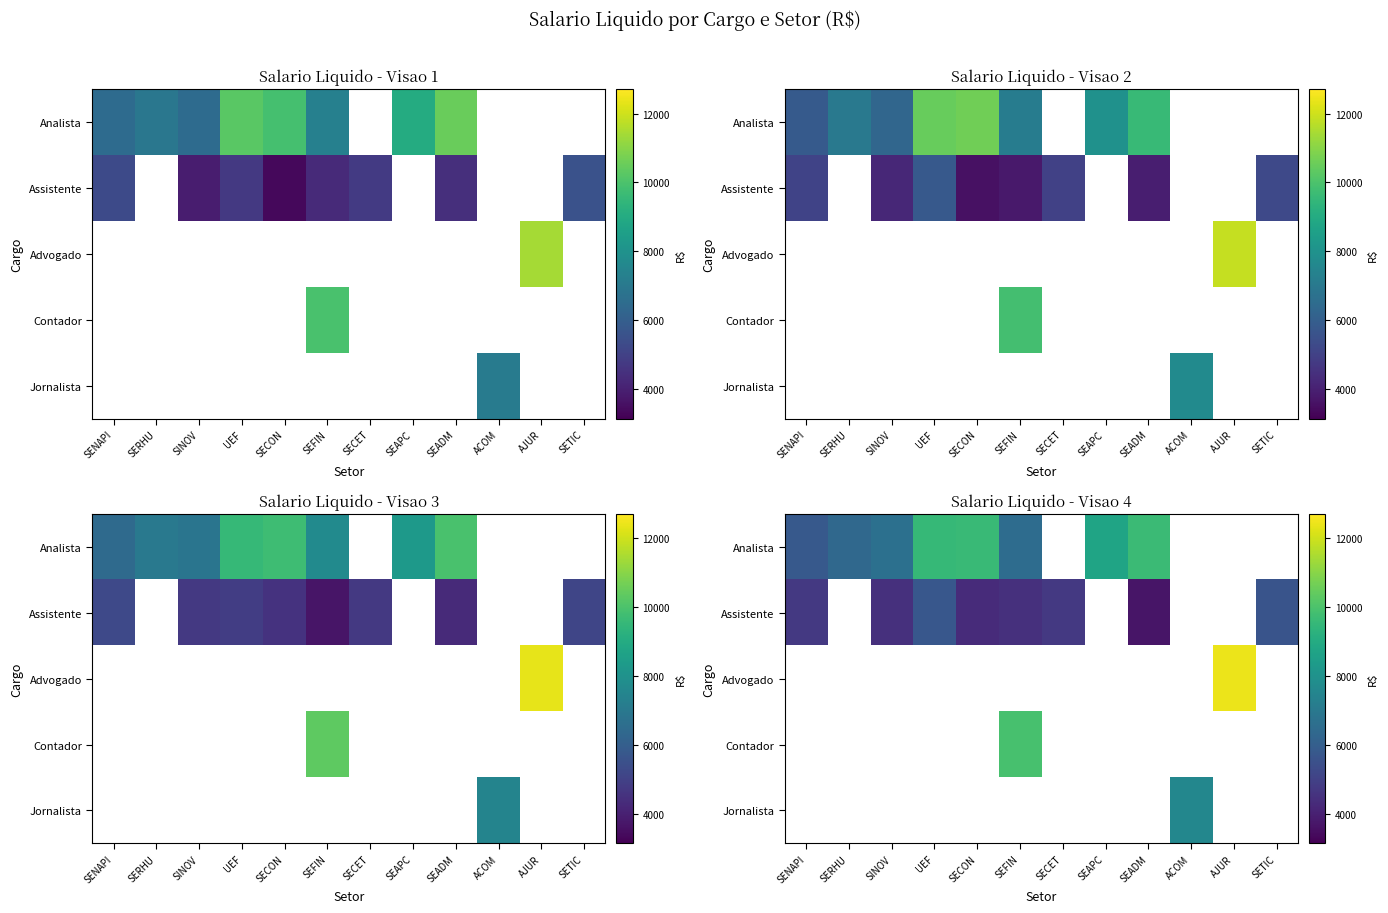

What is the difference between the highest and lowest values at SINOV?

2176.5